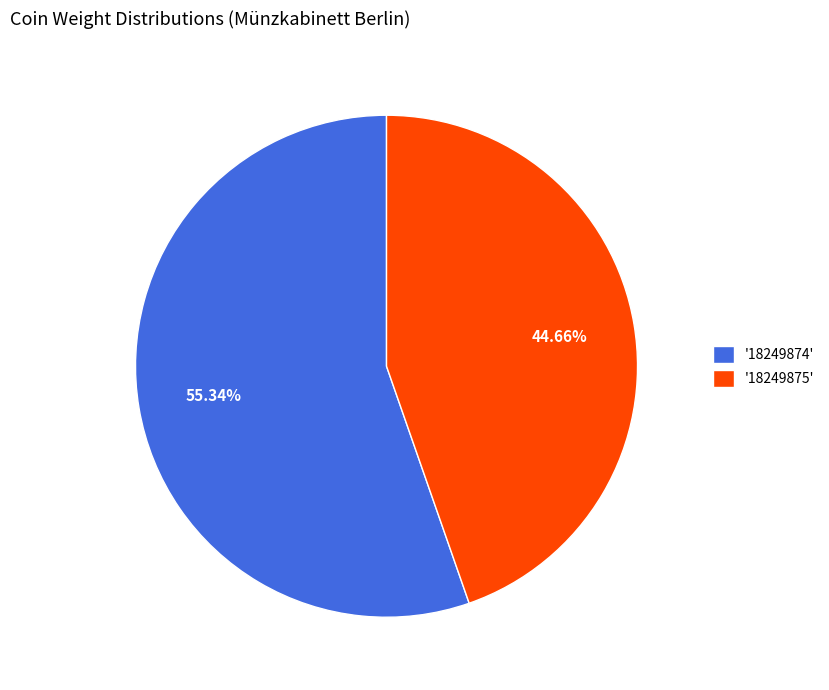

Approximately how many times larger is the value at '18249874' compared to '18249875'?

1.2